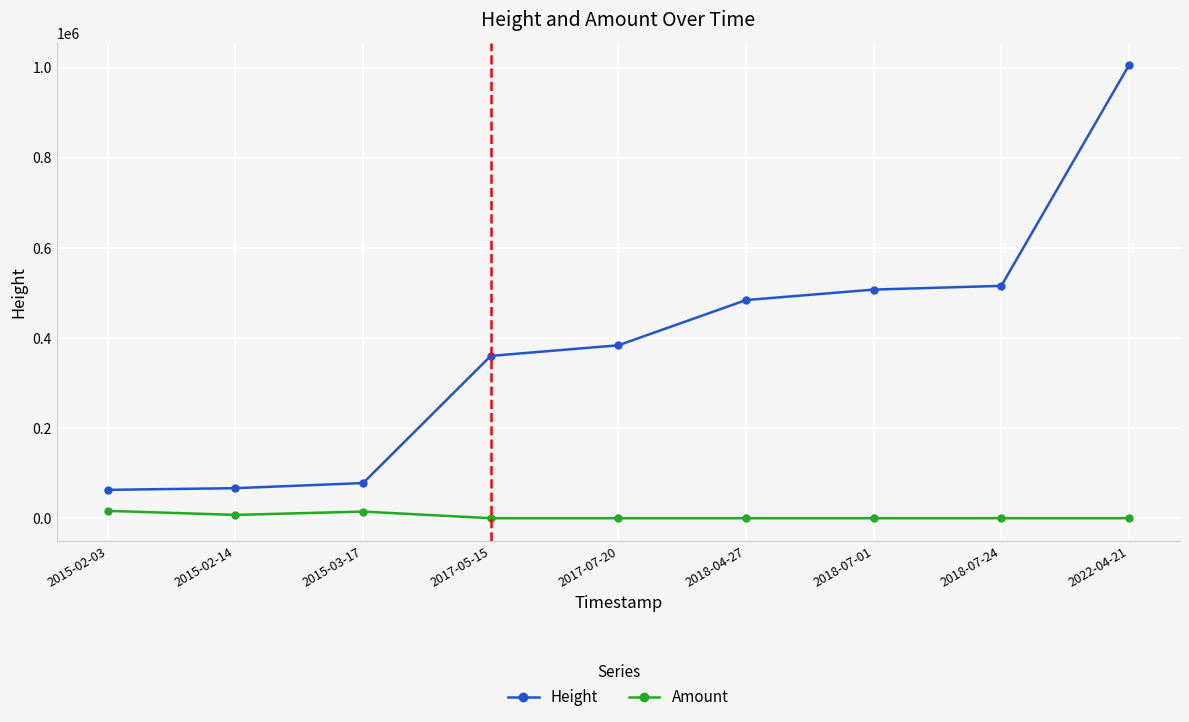

What is the value of the Height point at the 5th from the left?

383860.0